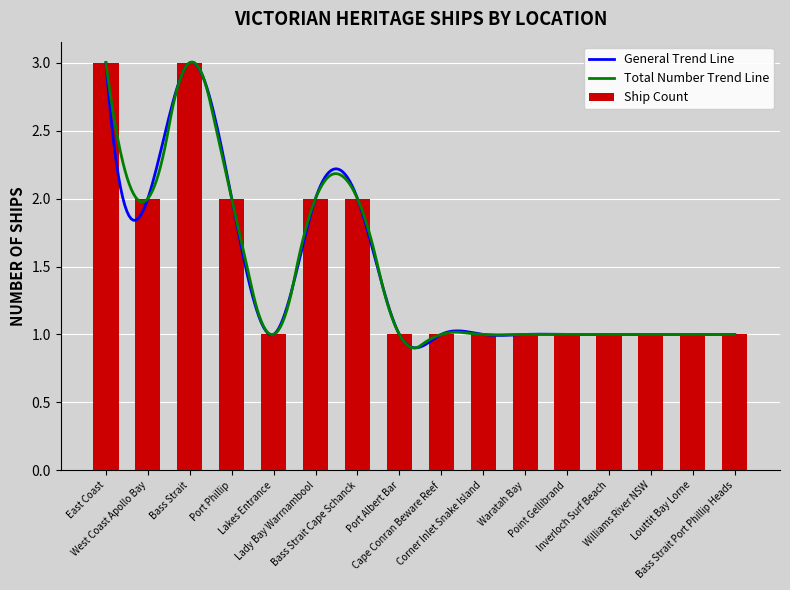

Reading left to right, extract all data points from this chart.

East Coast=3	West Coast Apollo Bay=2	Bass Strait=3	Port Phillip=2	Lakes Entrance=1	Lady Bay Warrnambool=2	Bass Strait Cape Schanck=2	Port Albert Bar=1	Cape Conran Beware Reef=1	Corner Inlet Snake Island=1	Waratah Bay=1	Point Gellibrand=1	Inverloch Surf Beach=1	Williams River NSW=1	Louttit Bay Lorne=1	Bass Strait Port Phillip Heads=1